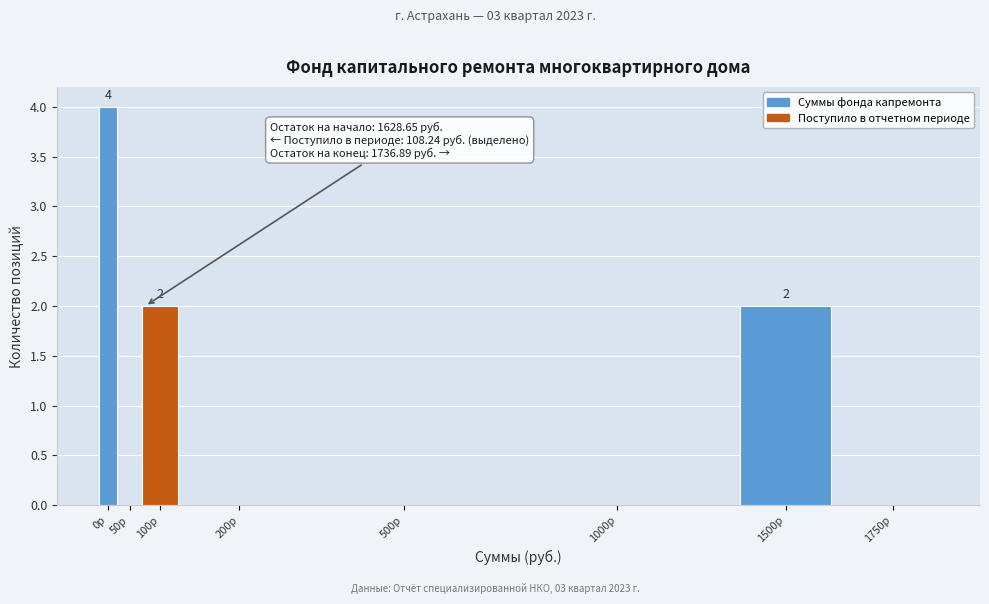

Reading right to left, extract all data points from this chart.

1750р=0	1500р=2	1000р=0	500р=0	200р=0	100р=2	50р=0	0р=4